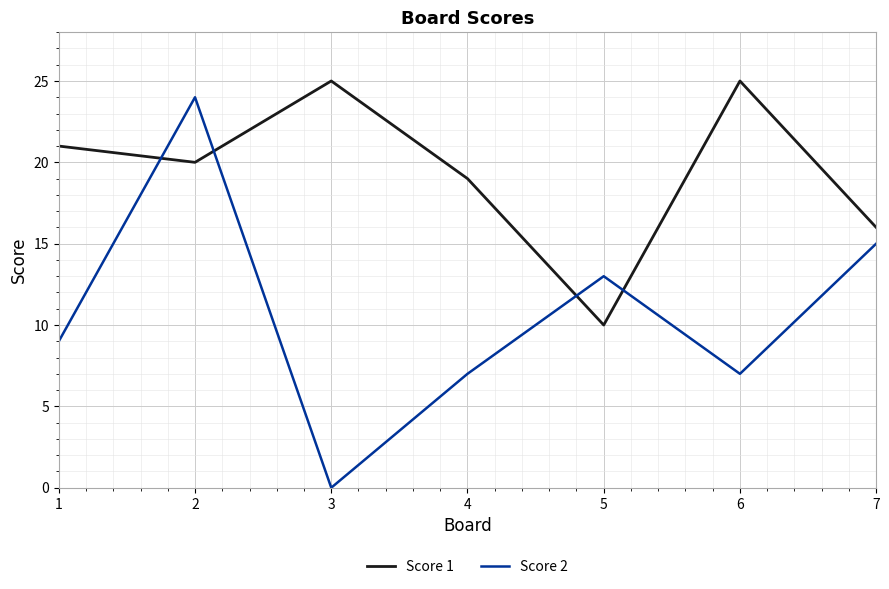

Is the value of Score 2 at 2 greater than the value of Score 1 at 5?

Yes